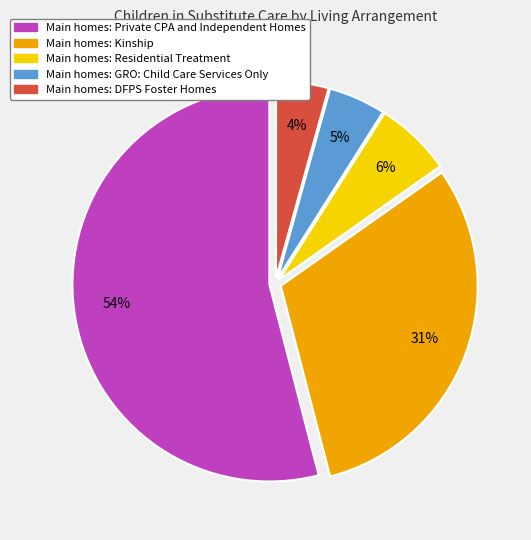

Does any single category account for the majority?

Yes